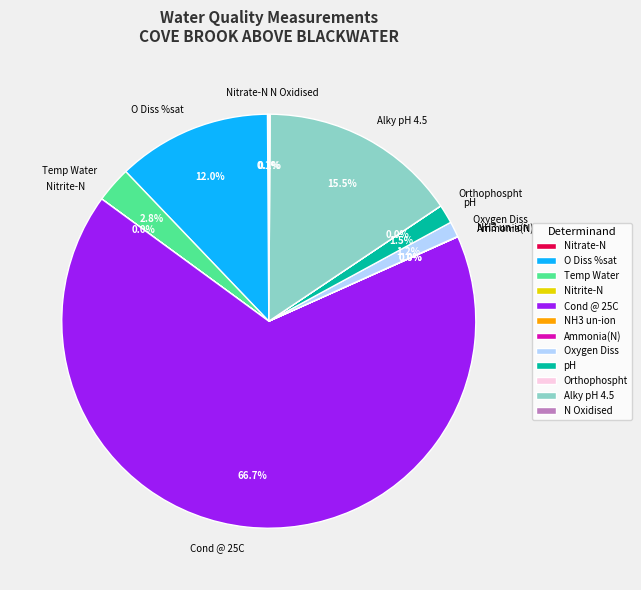

What percentage is NOT represented by Oxygen Diss?

98.8%